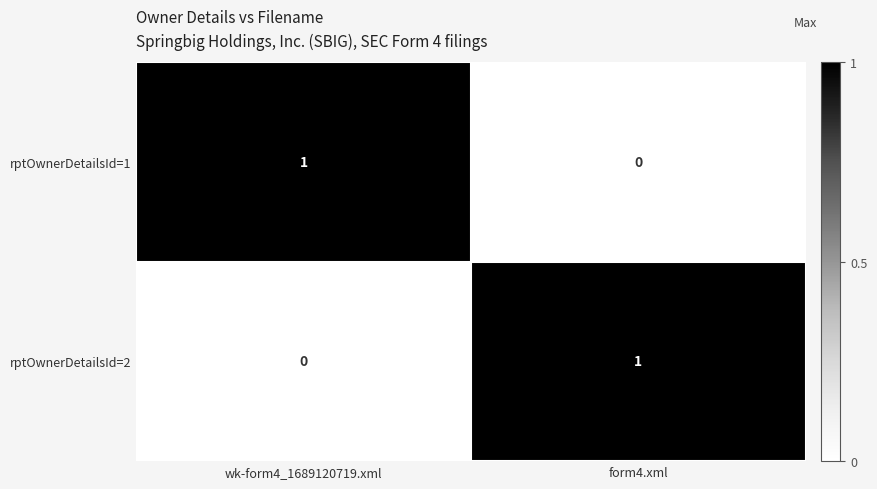

Count the number of categories in the chart.

2